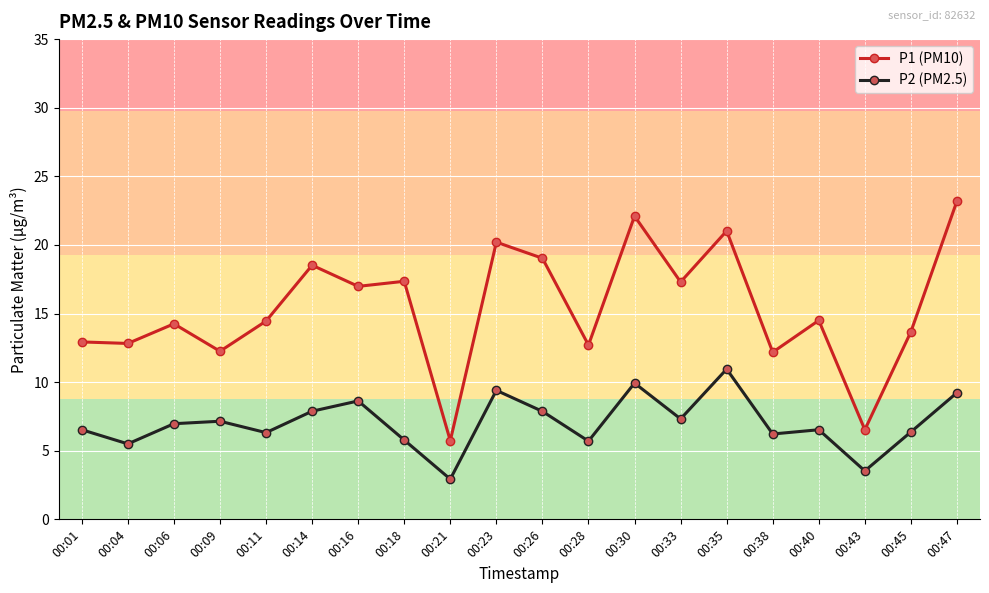

What is the total value across all series at 00:26?

26.9